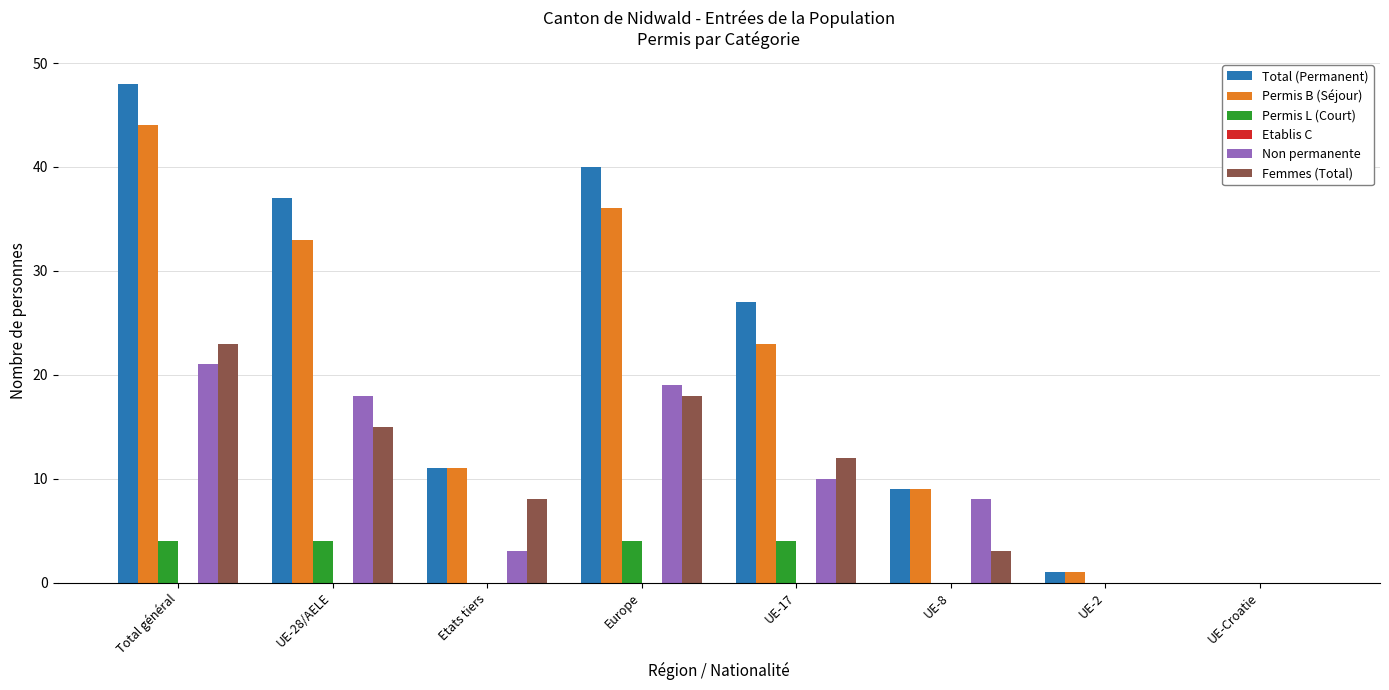

What is the difference between the Femmes (Total) values at UE-28/AELE and UE-8?

12